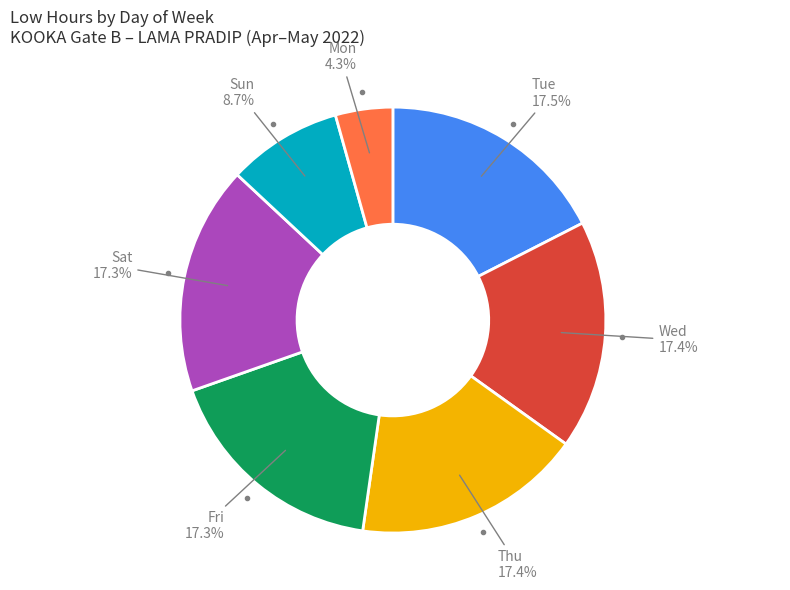

Is there any slice that represents more than half of the pie?

No